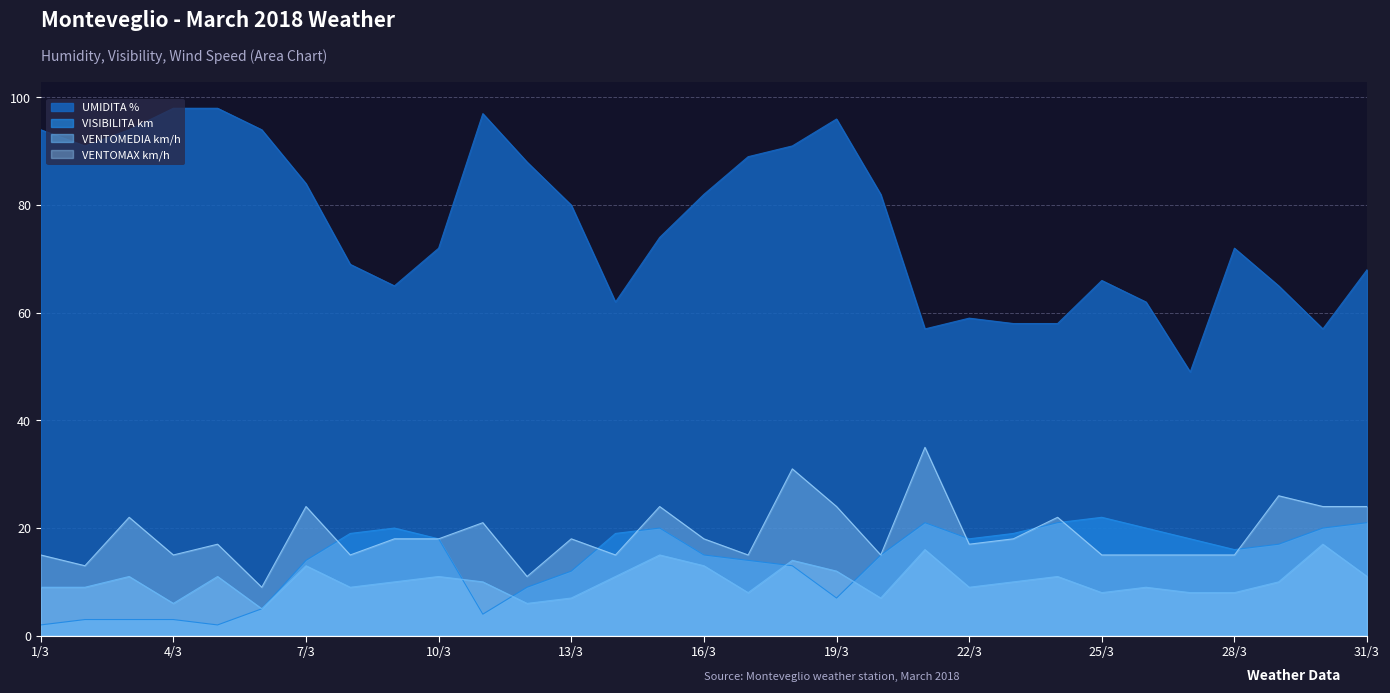

What is the label of the 9th point from the left?

9/3